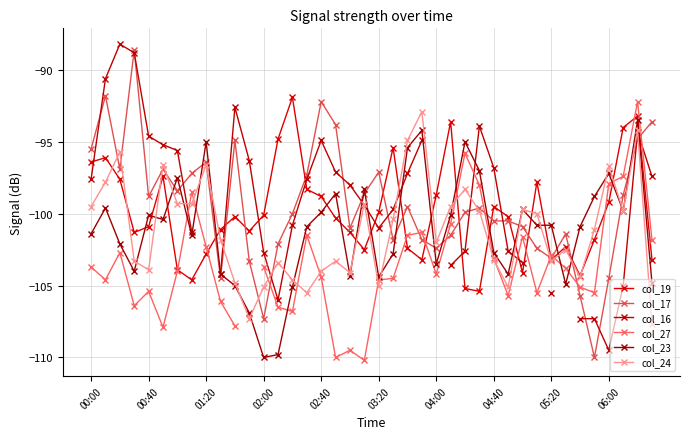

What is the lowest value of the col_19 series?

-105.4